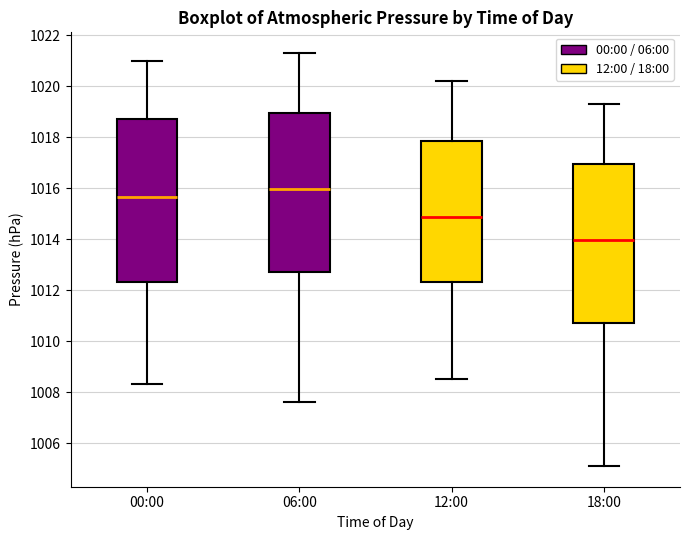

Which box has the lowest median line?

18:00